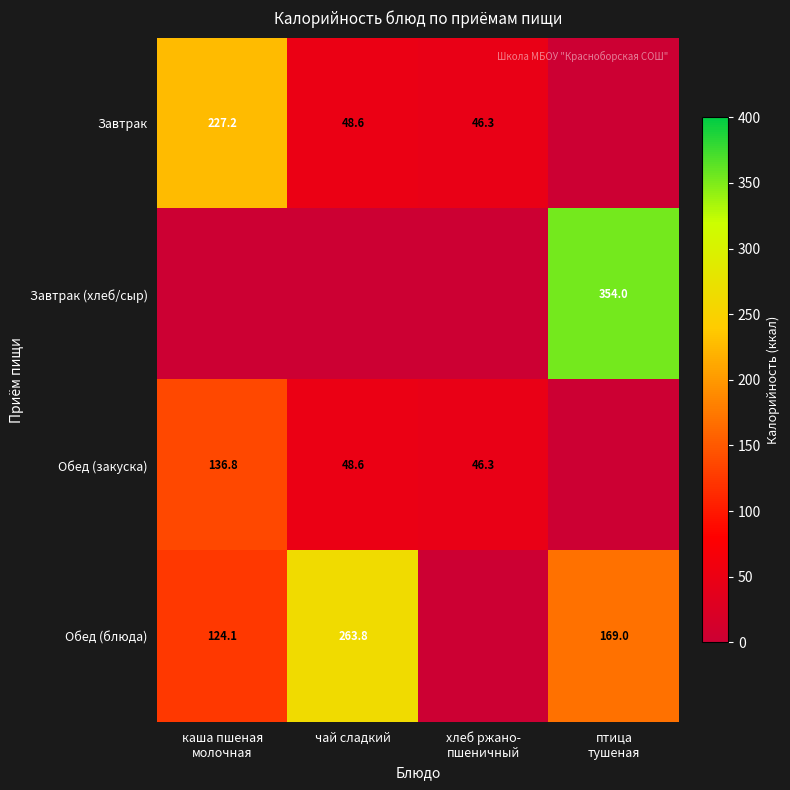

True or false: Обед (закуска) has a value of 48.6 at чай сладкий.

True